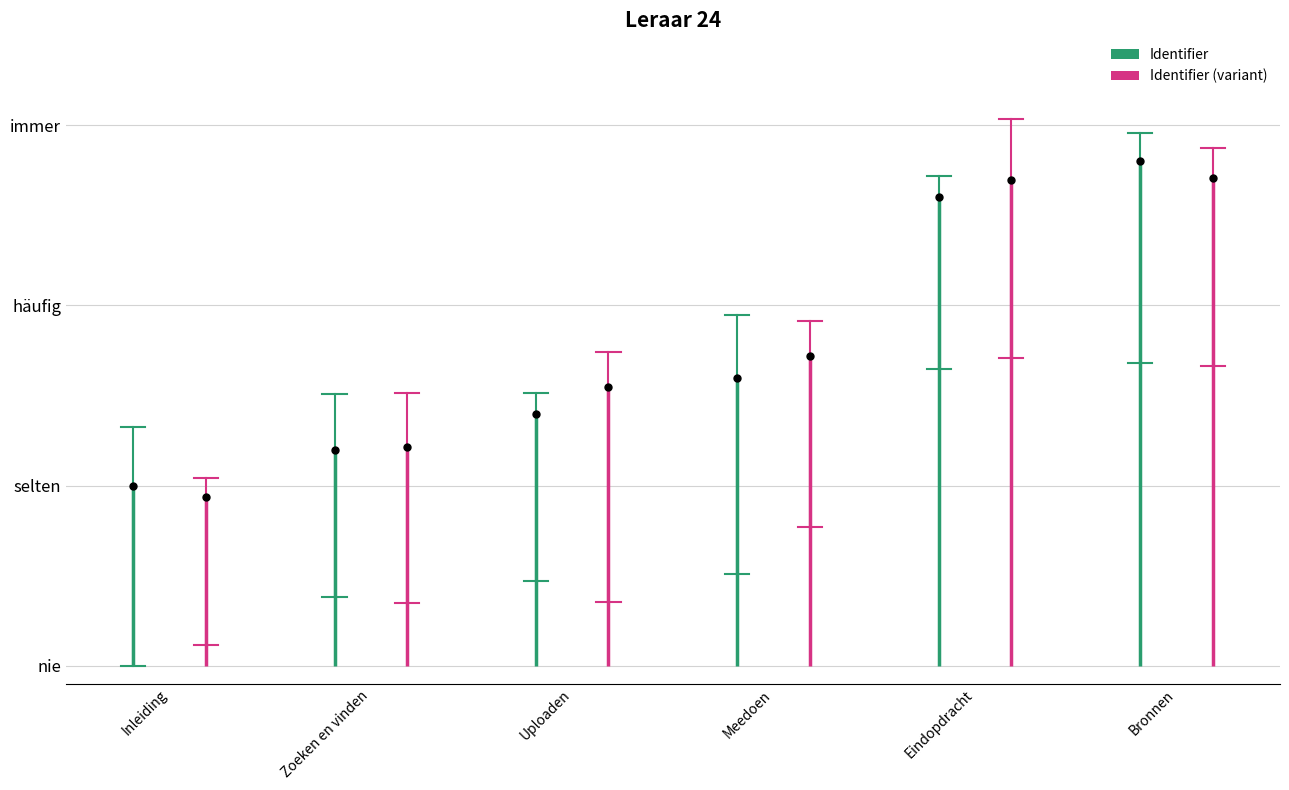

List the series in order of their overall mean, lowest first.

Identifier (variant), Identifier